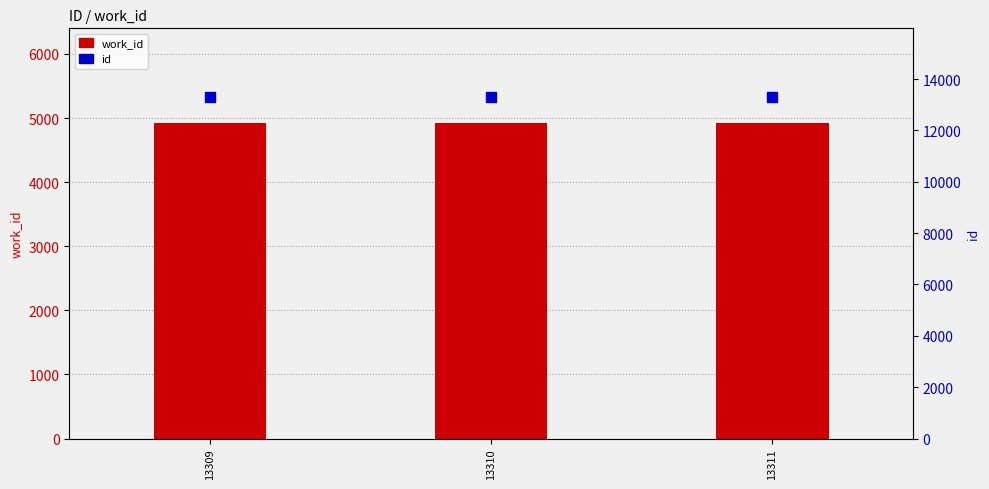

Which series reaches the minimum Y coordinate?

work_id